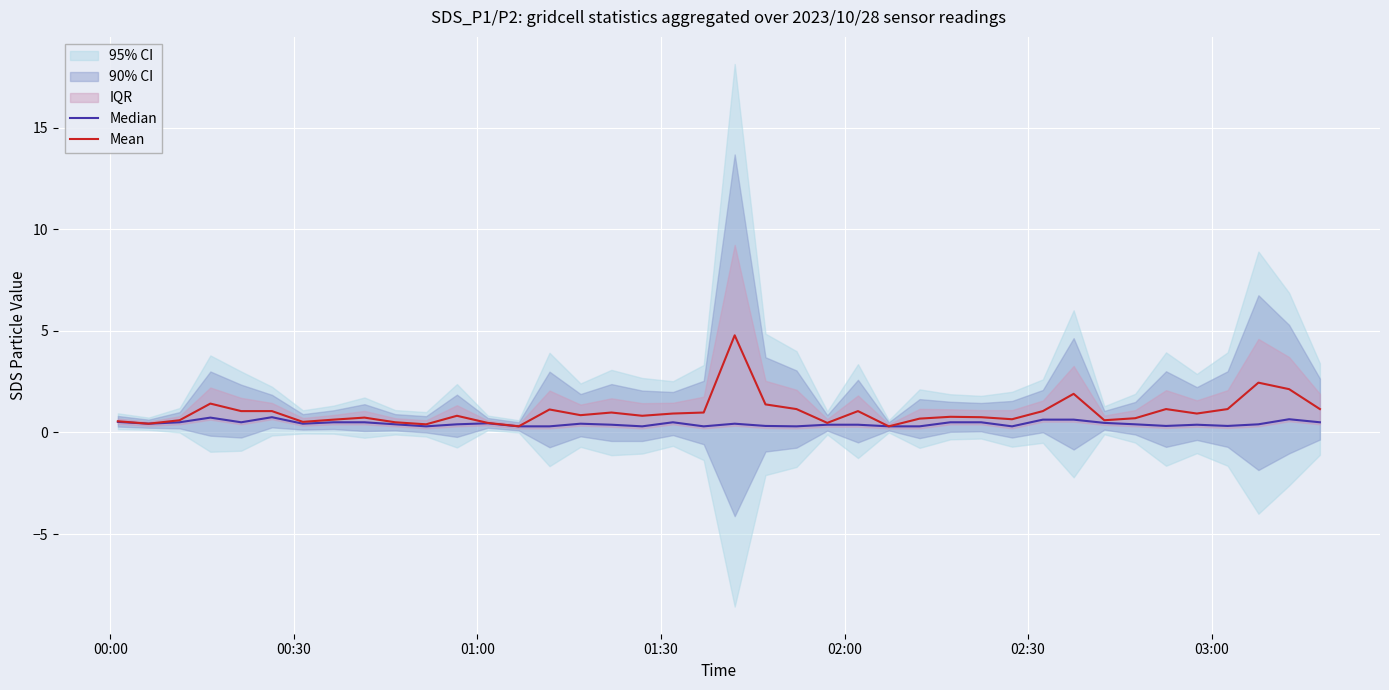

What is the maximum value for Mean?

4.8